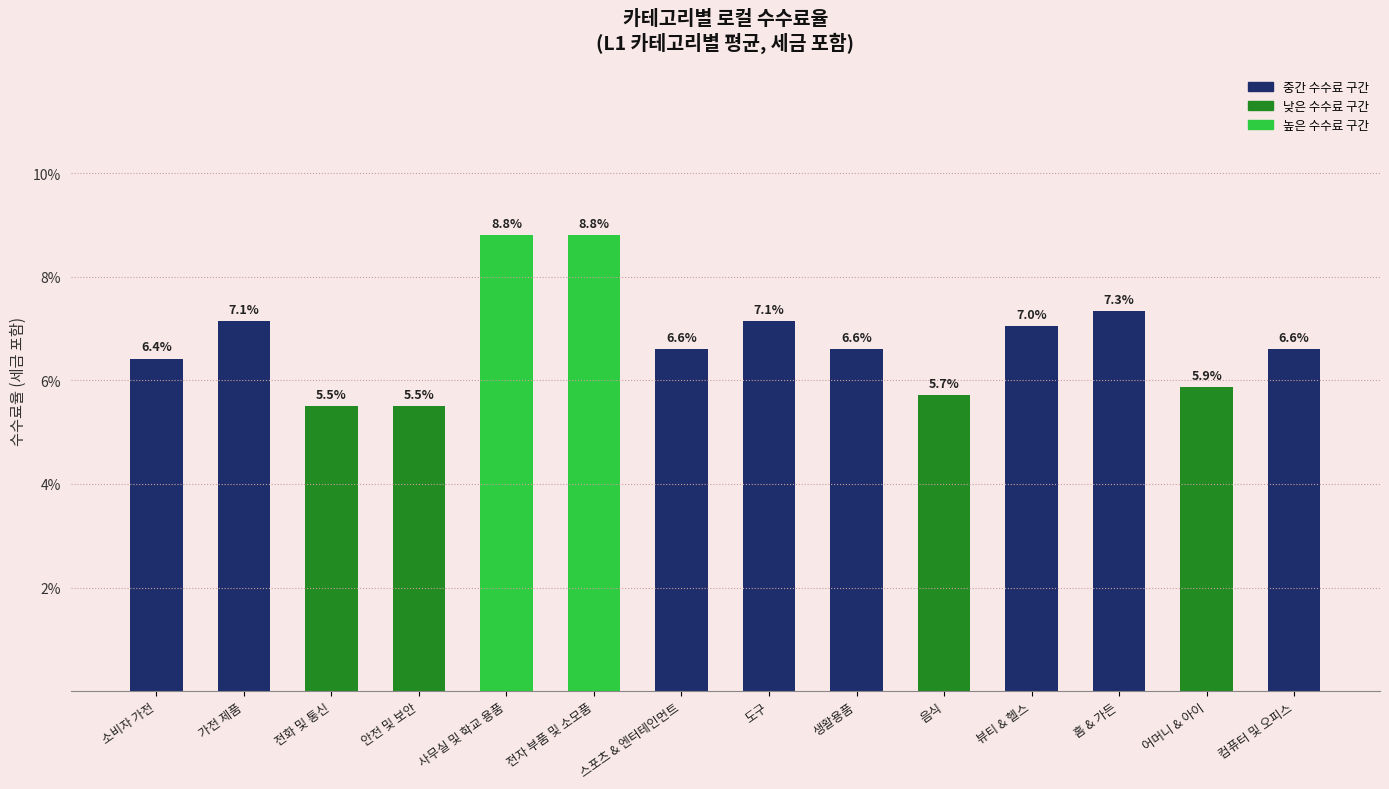

Are the bars horizontal?

No